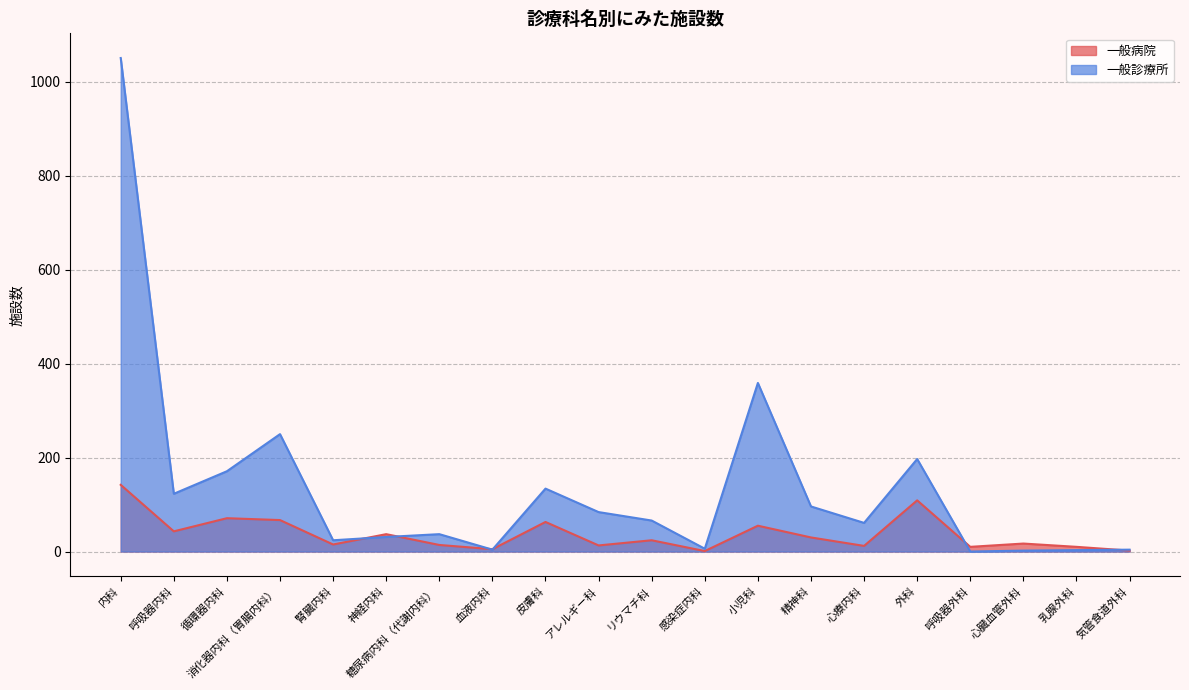

At which category does 一般病院 reach its first local valley?

呼吸器内科